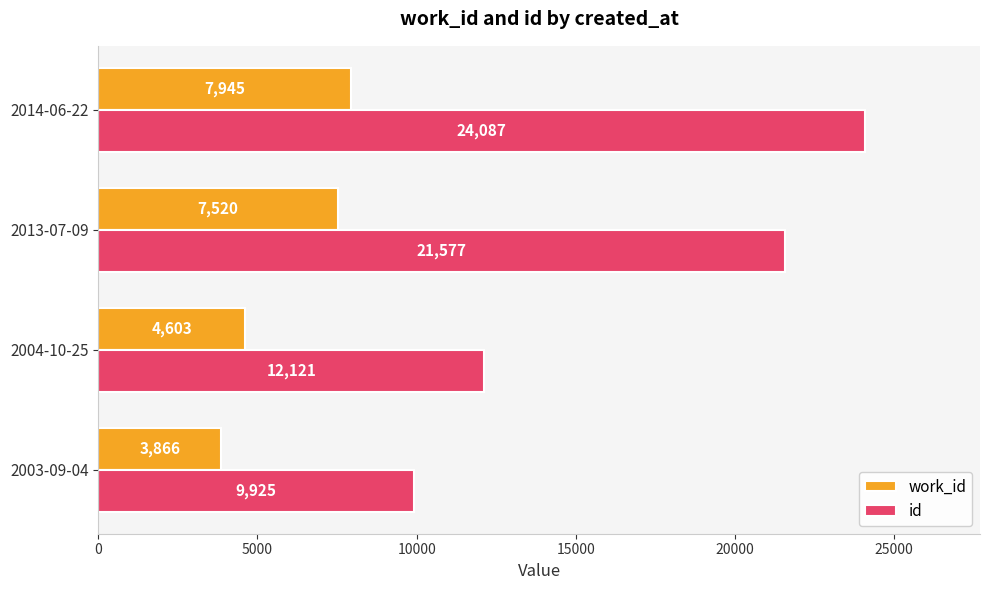

What is the sum of all work_id values?

23934